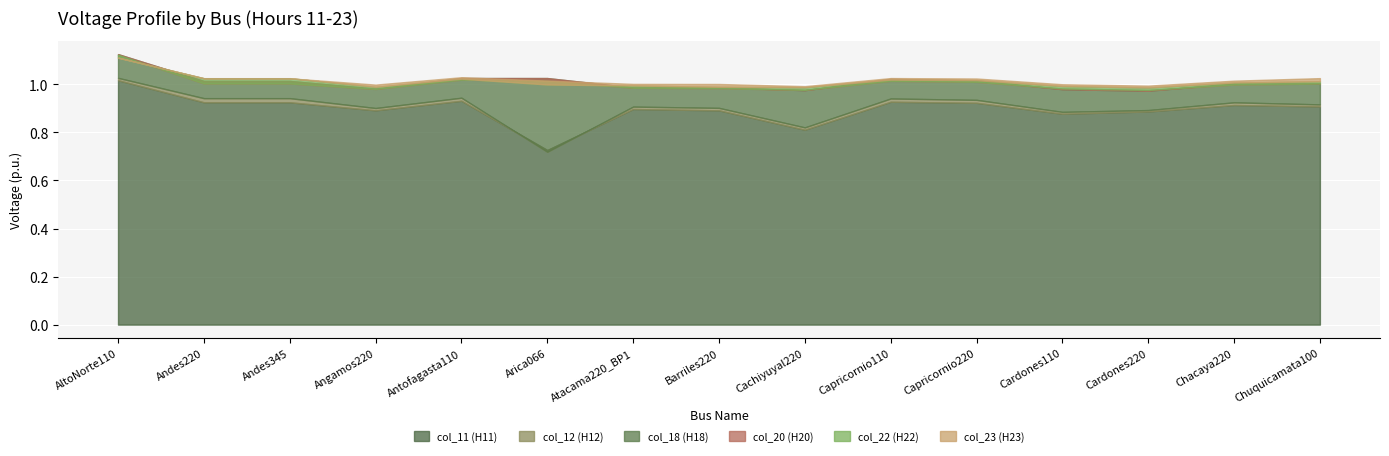

What is the maximum value for col_23 (H23)?

1.1